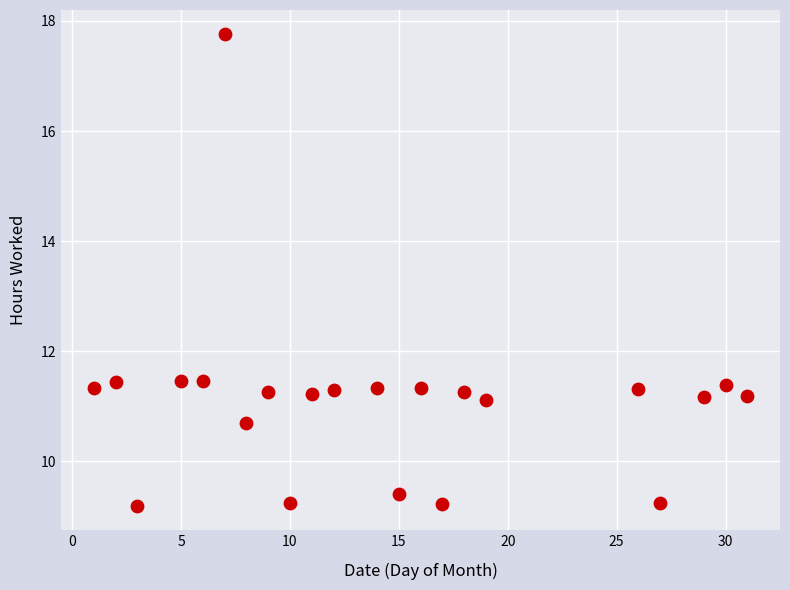

What is the range of Y values (max minus min)?

8.6